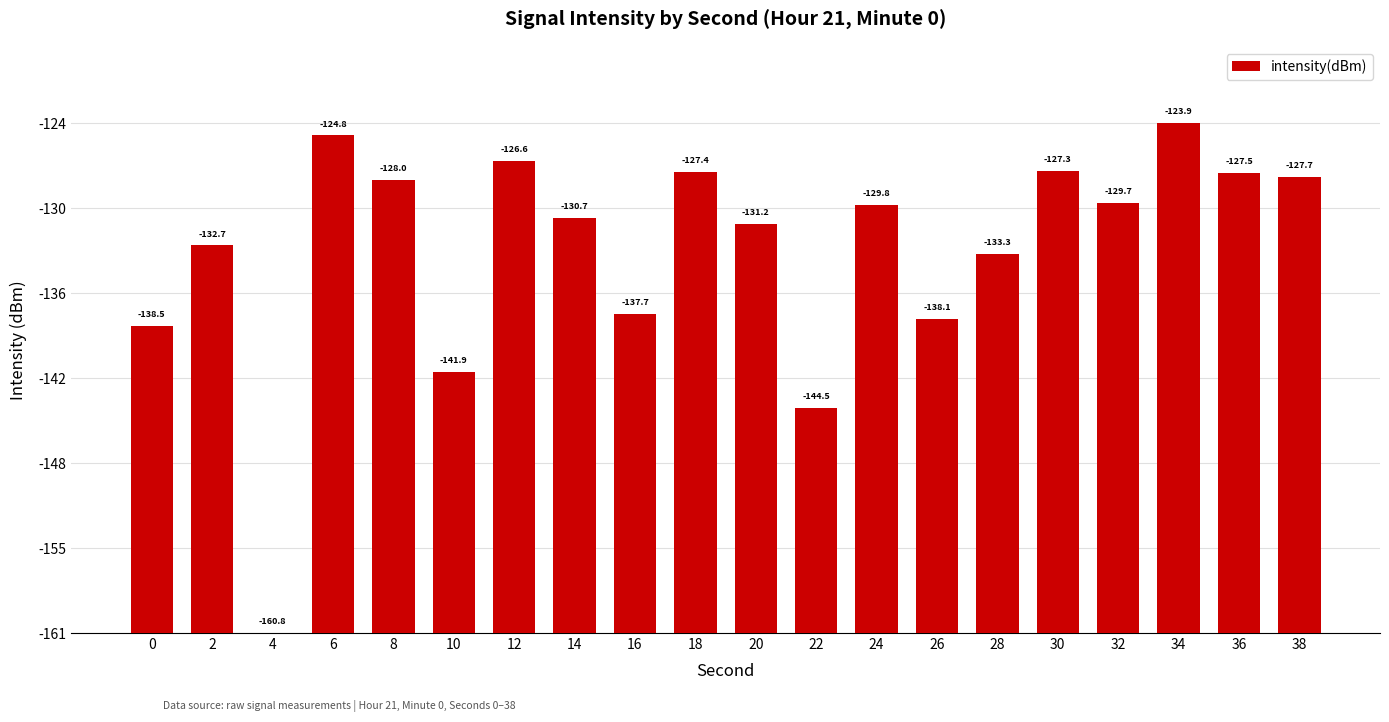

At which category does the chart reach its peak across all series?

34